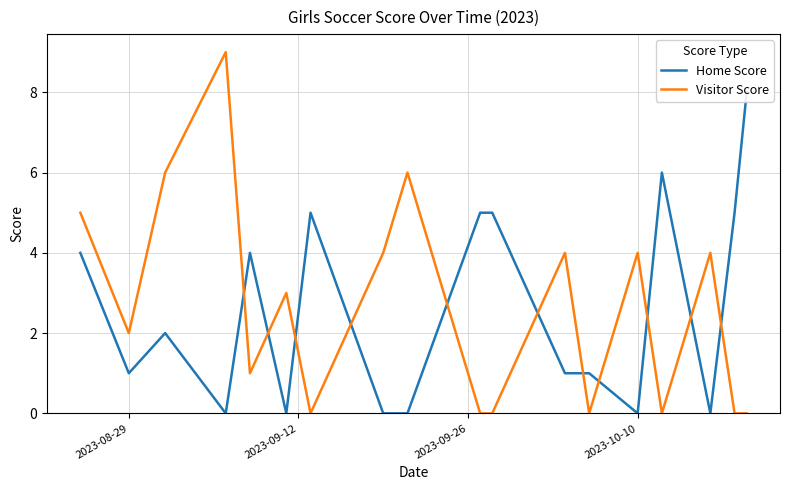

At how many categories does at least one series exceed 7?

2